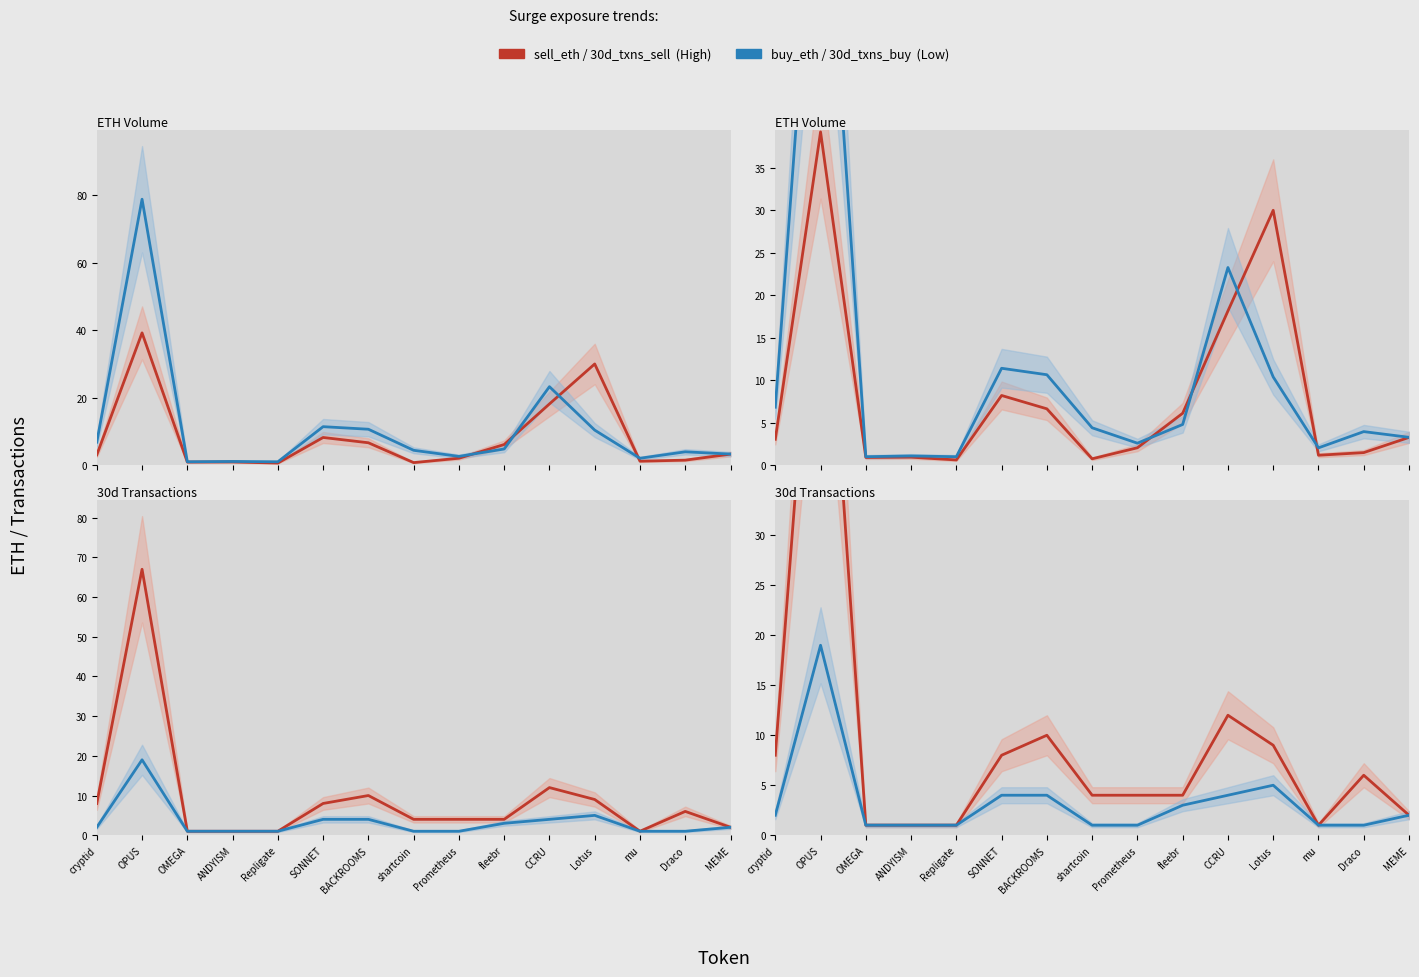

List the series in order of their peak value, highest first.

buy_eth, 30d_txns_buy, sell_eth, 30d_txns_sell